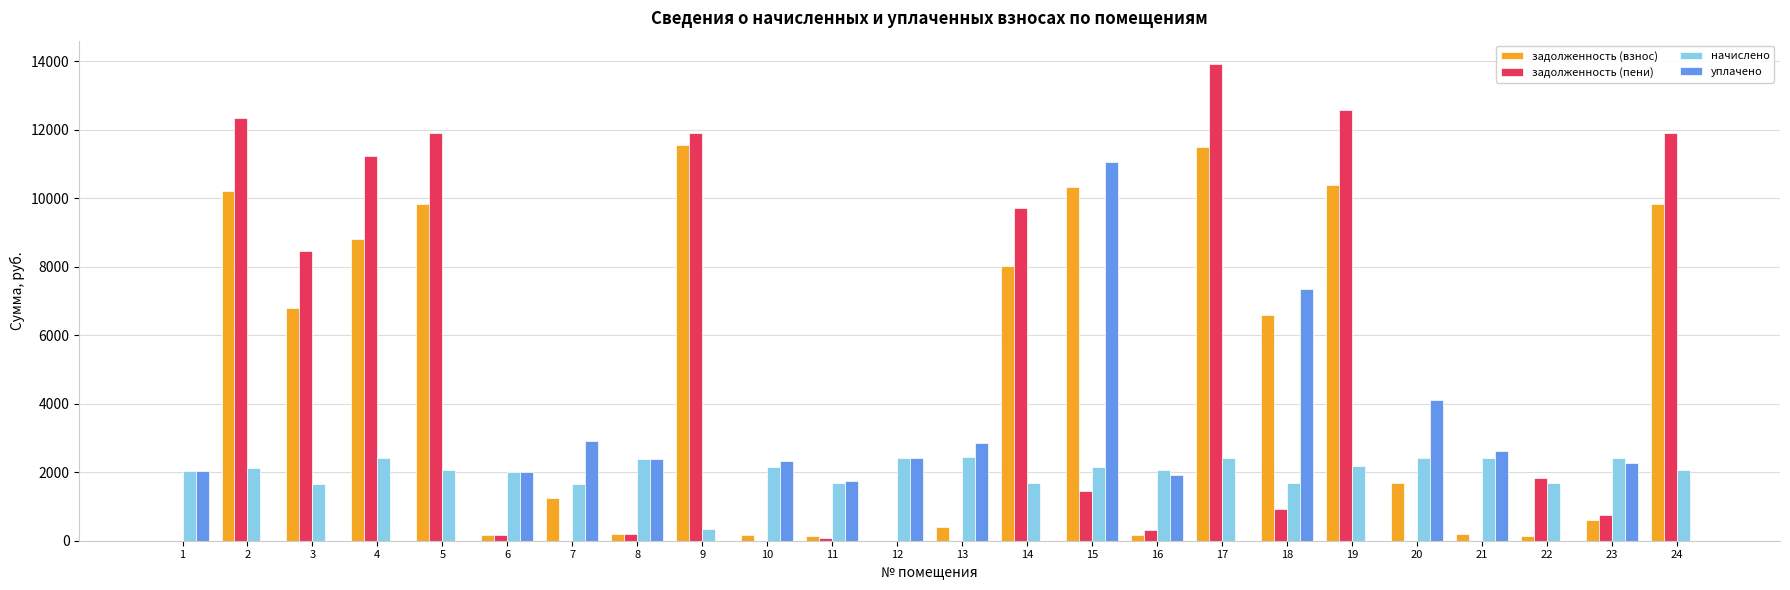

At which label does задолженность (пени) first exceed 923?

2